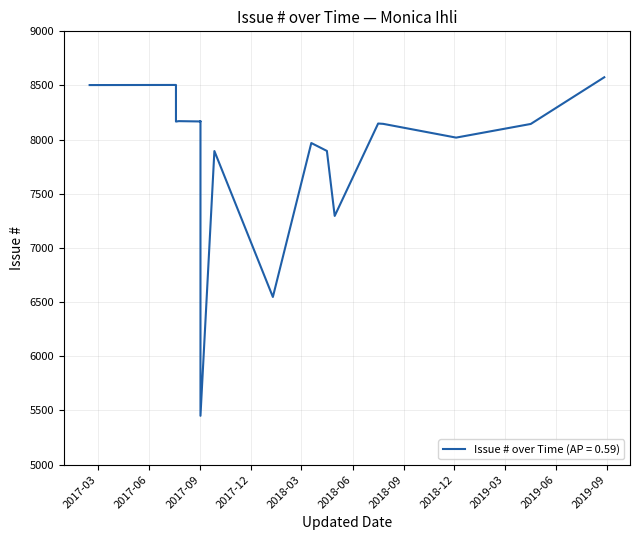

Count the number of data series in this chart.

1